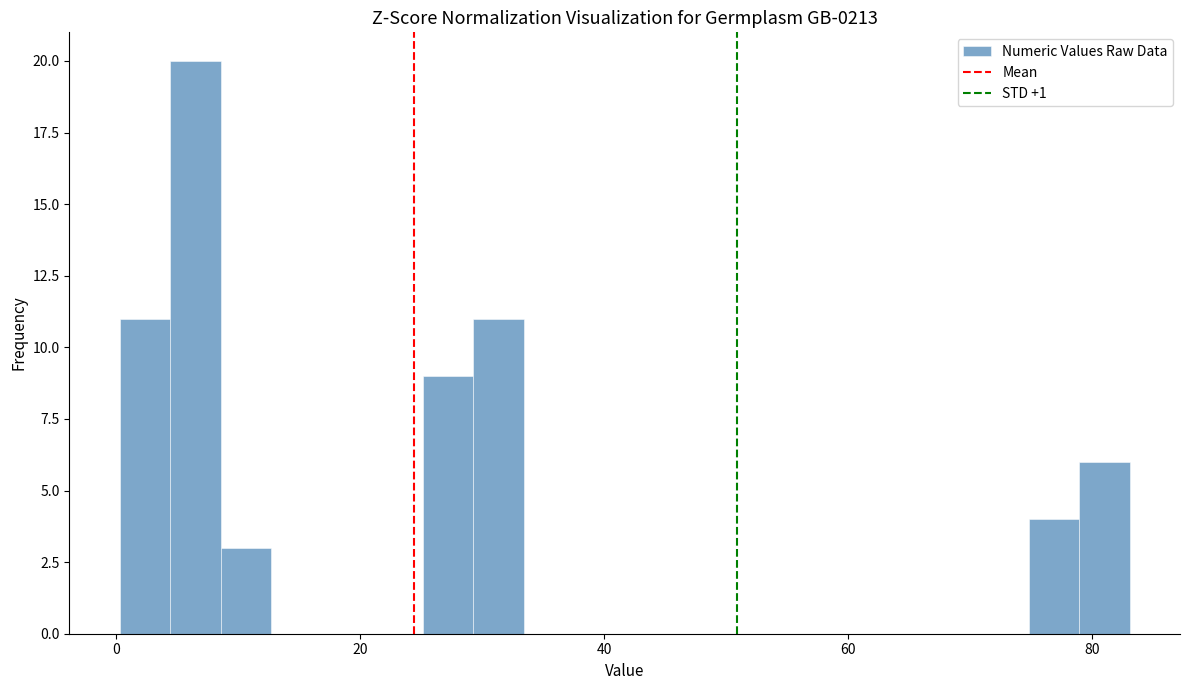

Around what value on the x-axis is the tallest bar? Give the approximate position of its centre, as read against the axis.

6